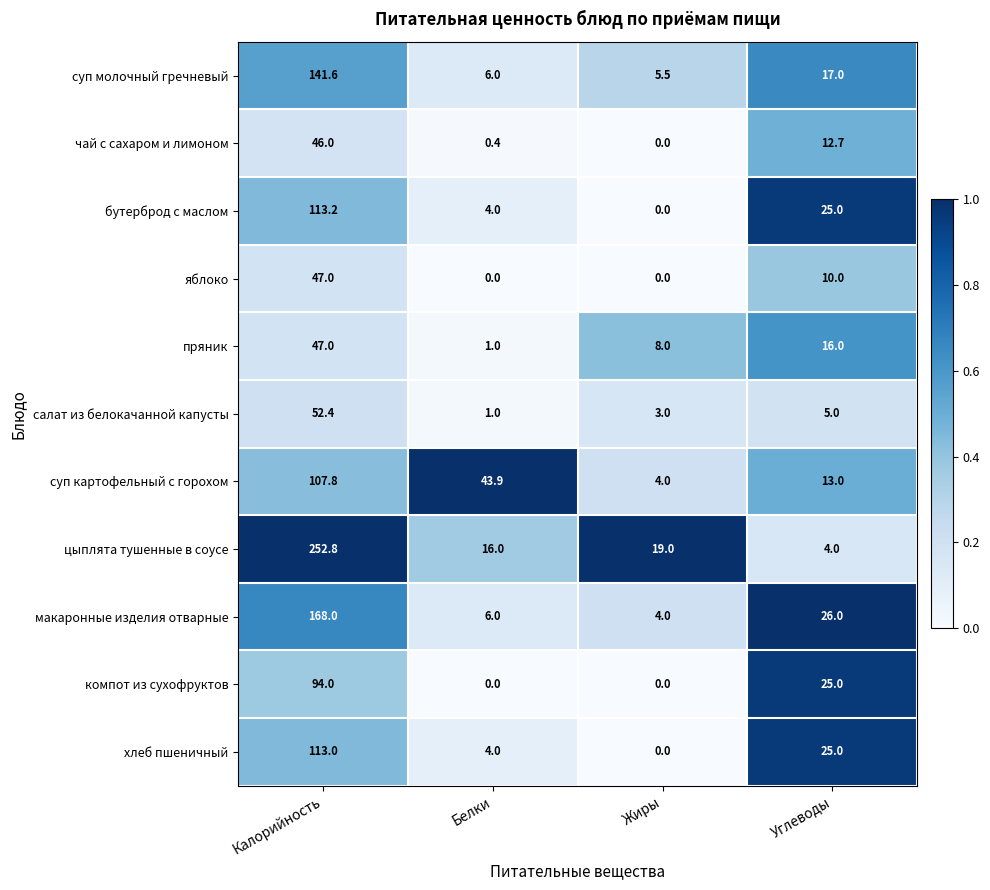

Is it true that салат из белокачанной капусты equals 52.4 at Калорийность?

True